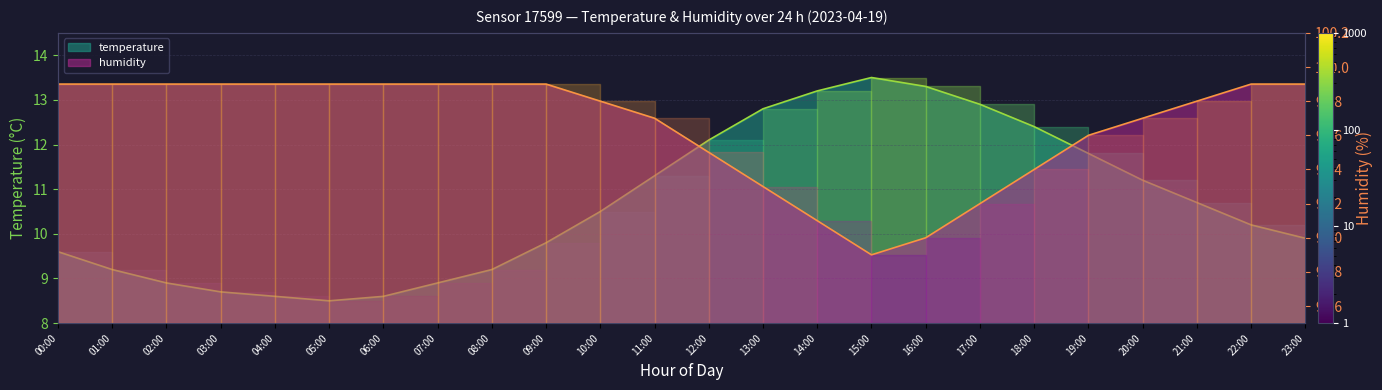

Reading left to right, what are all the values shown in this chart?

temperature: 9.6	9.2	8.9	8.7	8.6	8.5	8.6	8.9	9.2	9.8	10.5	11.3	12.1	12.8	13.2	13.5	13.3	12.9	12.4	11.8	11.2	10.7	10.2	9.9
humidity: 99.9	99.9	99.9	99.9	99.9	99.9	99.9	99.9	99.9	99.9	99.8	99.7	99.5	99.3	99.1	98.9	99.0	99.2	99.4	99.6	99.7	99.8	99.9	99.9